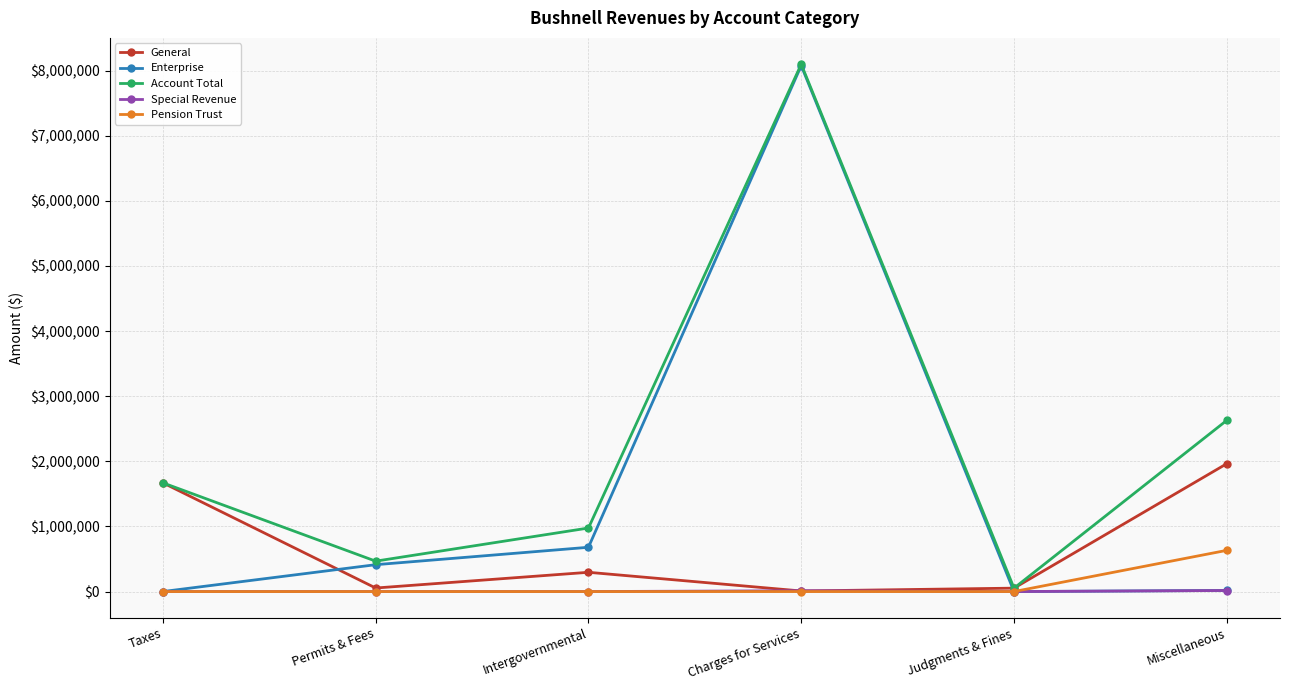

The value of Pension Trust at Permits & Fees is 375157. True or false?

False